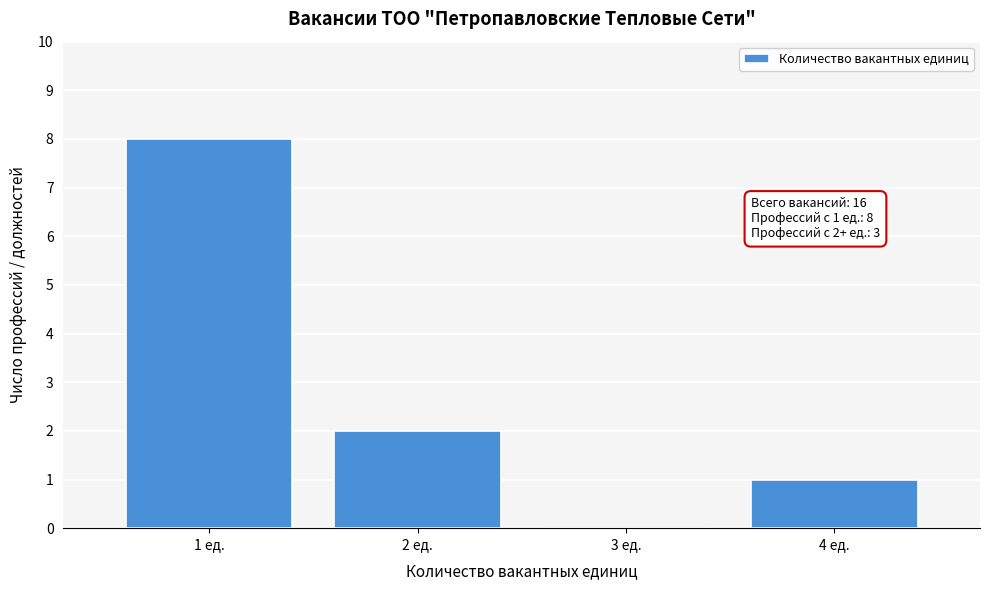

Reading left to right, extract all data points from this chart.

1 ед.=8	2 ед.=2	3 ед.=0	4 ед.=1